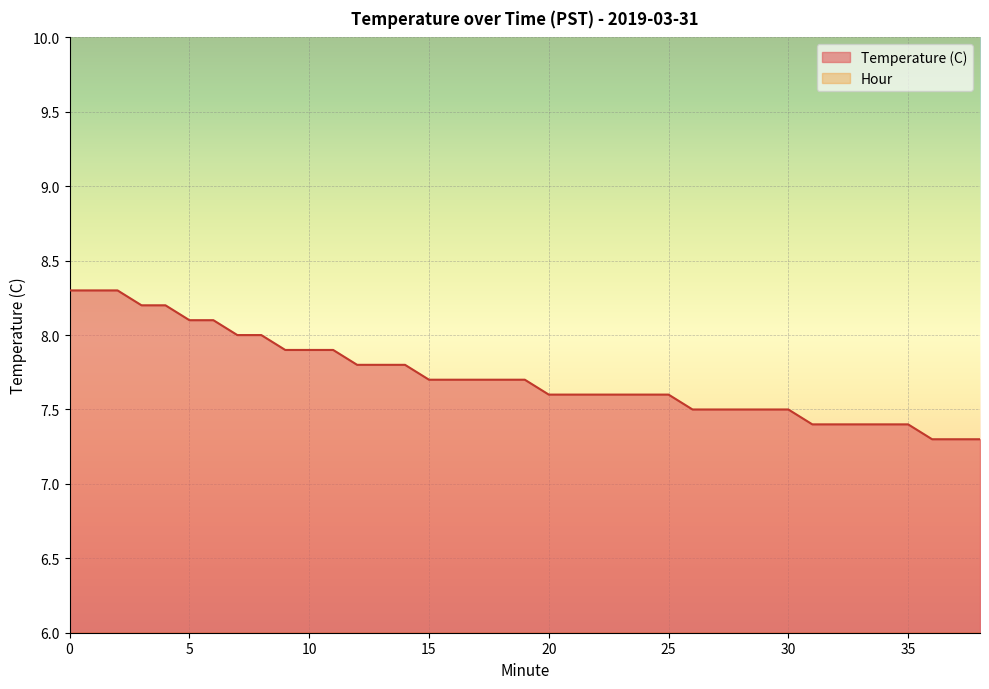

Rank the categories by value from highest to lowest.

0, 1, 2, 3, 4, 5, 6, 7, 8, 9, 10, 11, 12, 13, 14, 15, 16, 17, 18, 19, 20, 21, 22, 23, 24, 25, 26, 27, 28, 29, 30, 31, 32, 33, 34, 35, 36, 37, 38